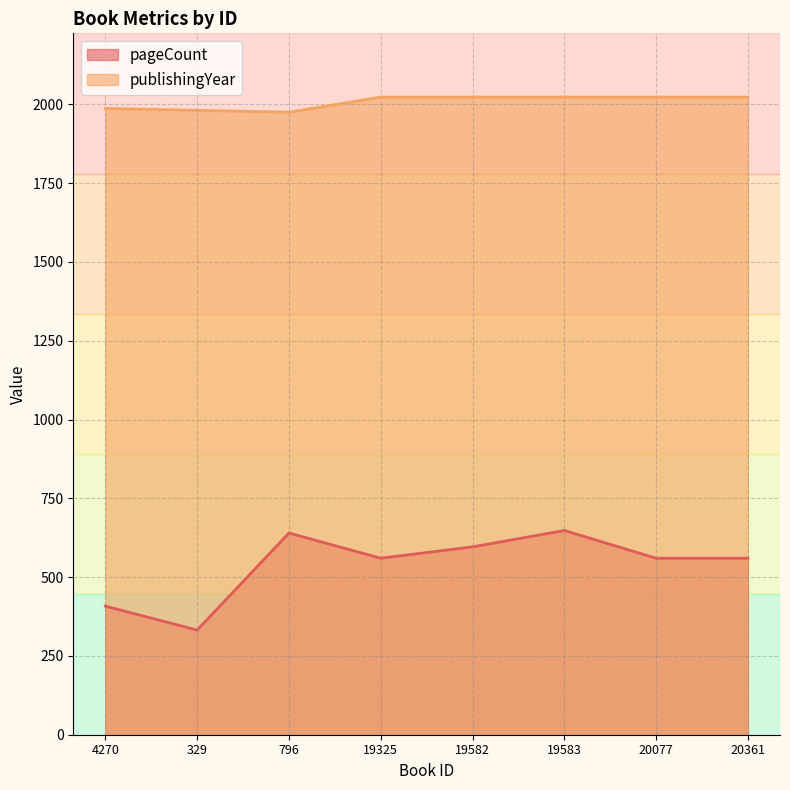

What is the difference between the pageCount values at 19325 and 4270?

152